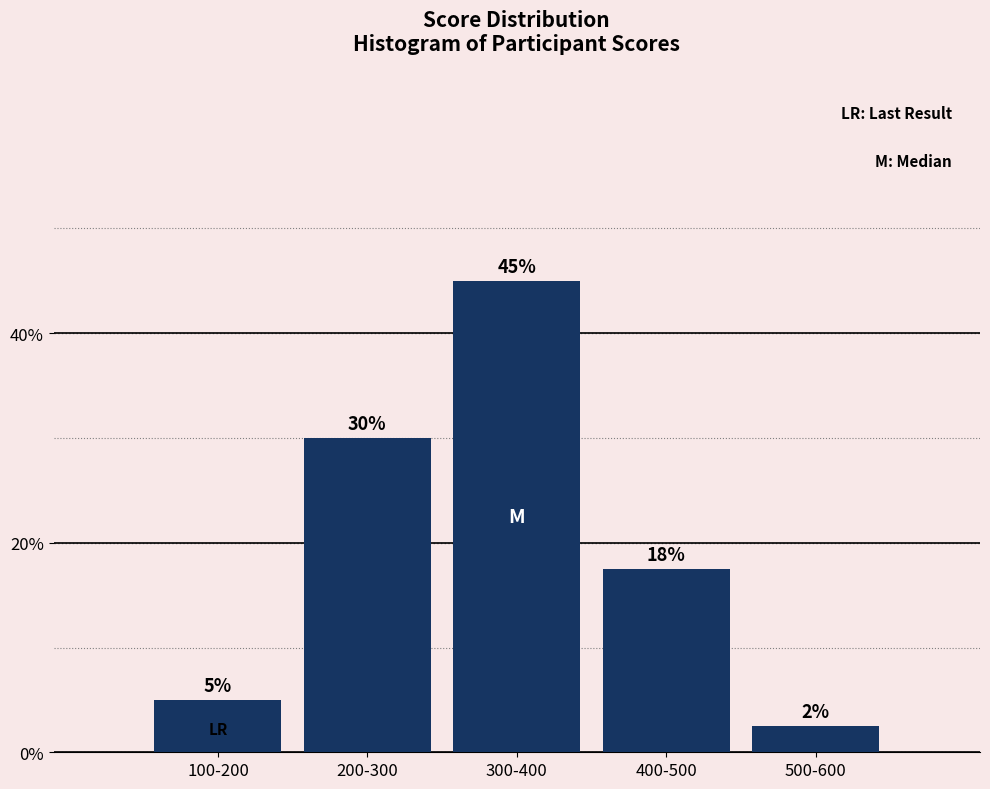

Which label corresponds to the largest value in the chart?

300-400